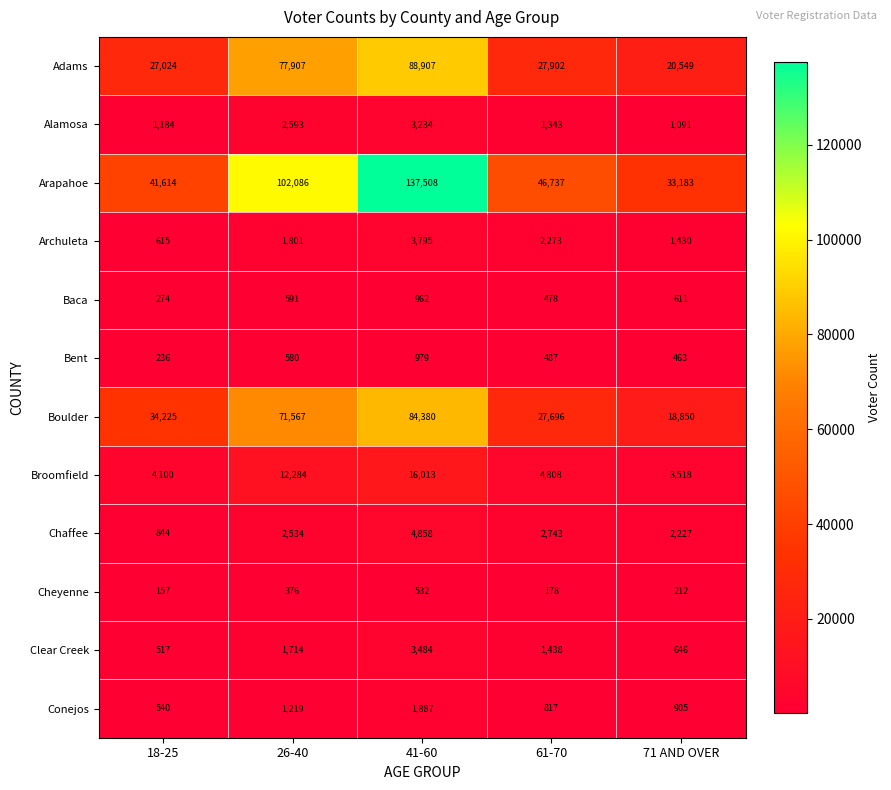

The value of Archuleta at 61-70 is 3870. True or false?

False